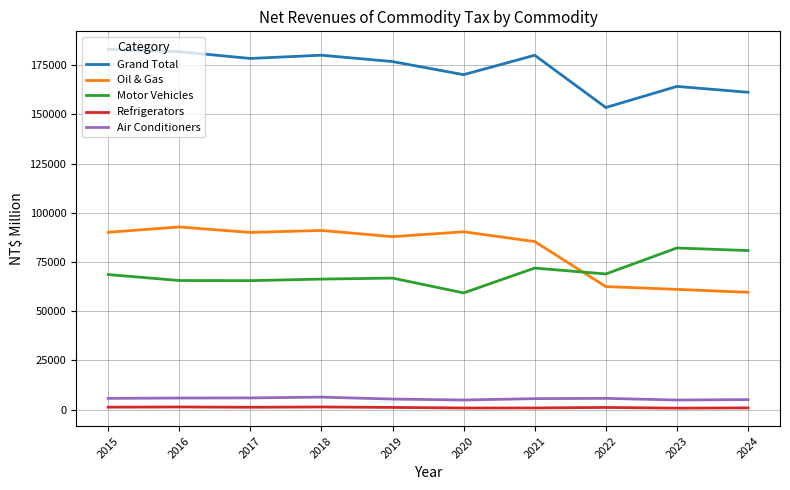

What are all the series names shown in the legend?

Grand Total, Oil & Gas, Motor Vehicles, Refrigerators, Air Conditioners